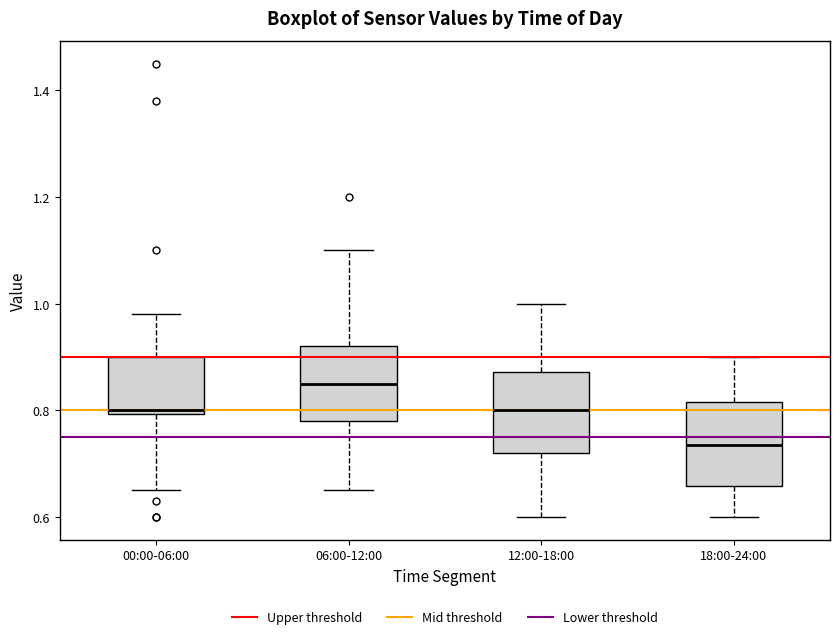

Reading left to right, transcribe this box plot: for each box, give where its median line is, the range the box spans, and where its two whiskers end, as read against the y-axis. The values are not printed on the chart, so give them approximately, as read against the axis.

00:00-06:00: median 0.80 (just above the box's lower edge), box 0.80 to 0.90, whiskers 0.66 to 0.98
06:00-12:00: median 0.86, box 0.78 to 0.92, whiskers 0.66 to 1.10
12:00-18:00: median 0.80, box 0.72 to 0.88, whiskers 0.60 to 1.00
18:00-24:00: median 0.74, box 0.66 to 0.82, whiskers 0.60 to 0.90